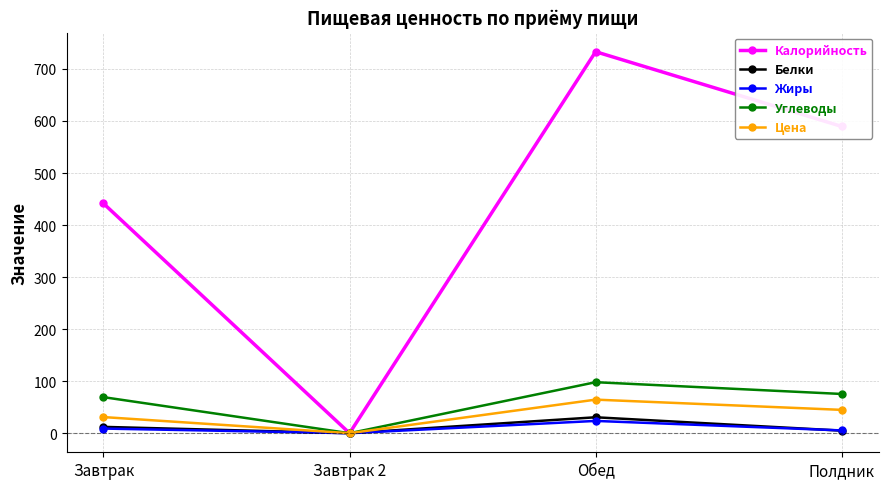

List the labels in order of Калорийность value, largest first.

Обед, Полдник, Завтрак, Завтрак 2